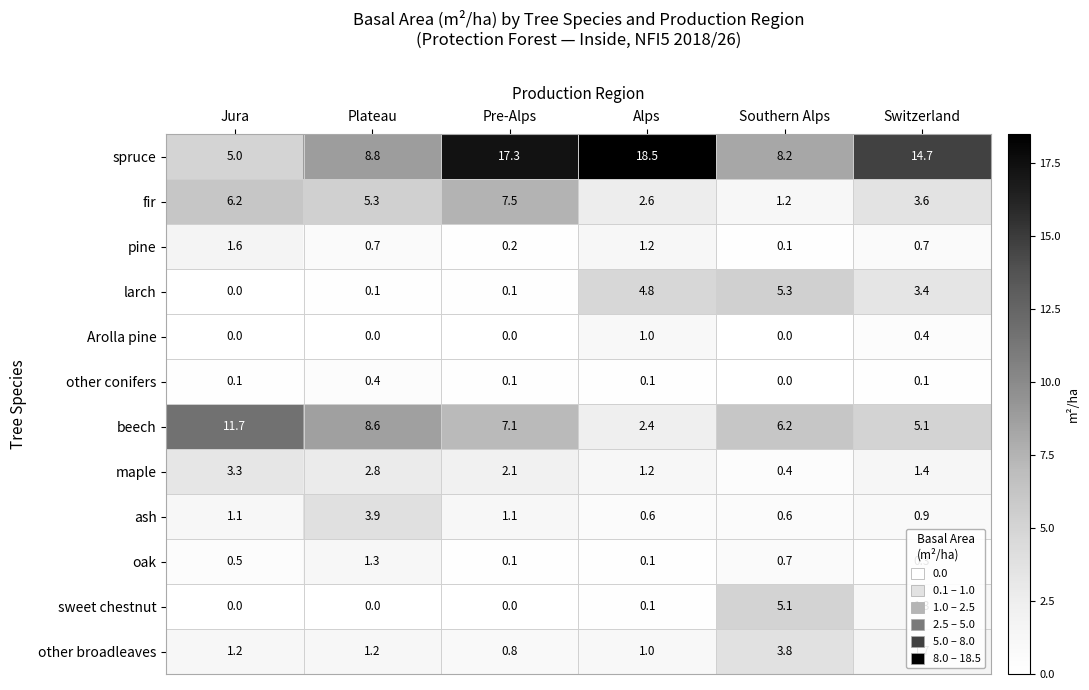

At which label does maple first exceed 2?

Jura